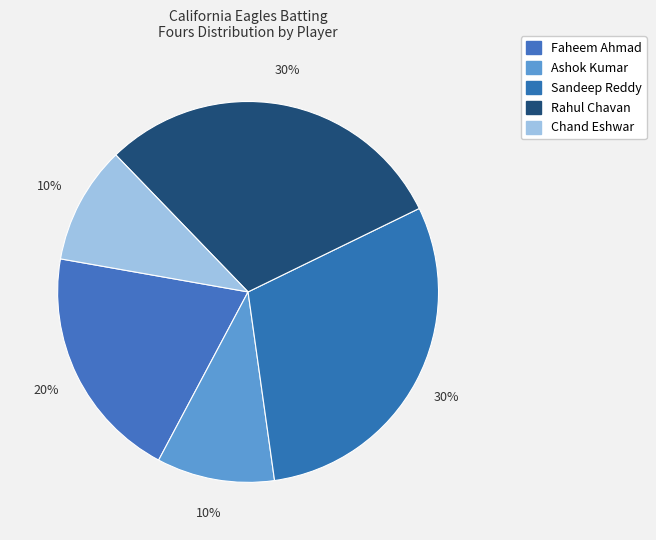

How many slices are in this pie chart?

5